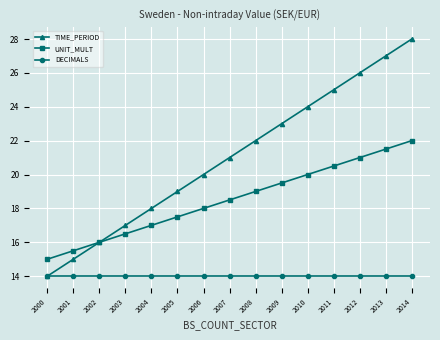

What are all the series names shown in the legend?

TIME_PERIOD, UNIT_MULT, DECIMALS